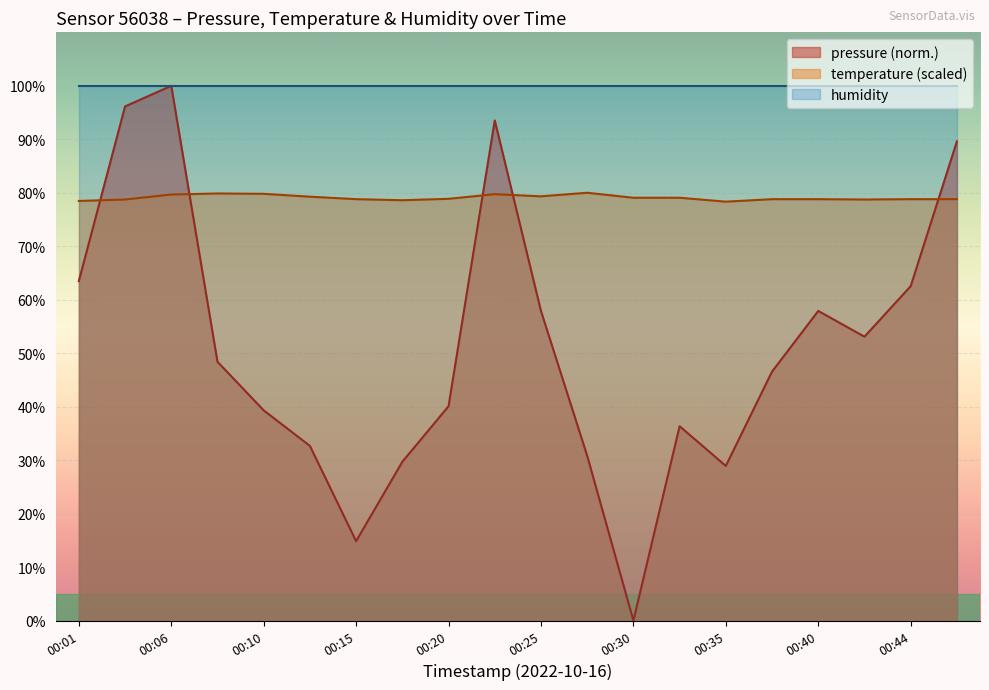

True or false: temperature has a value of 78.7 at 00:42.

True